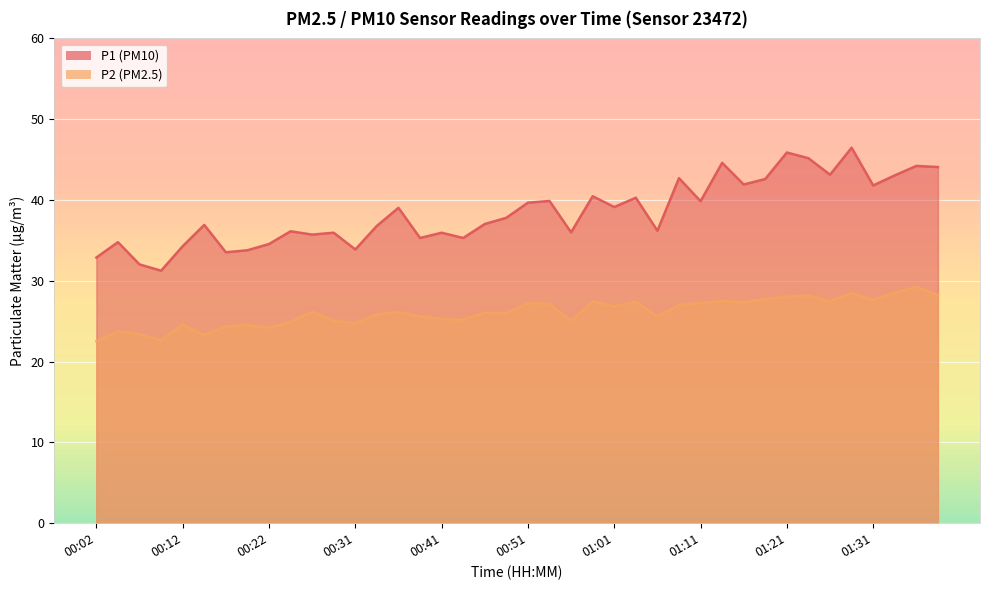

What is the difference between the maximum and second lowest values in the P1 series?

14.4